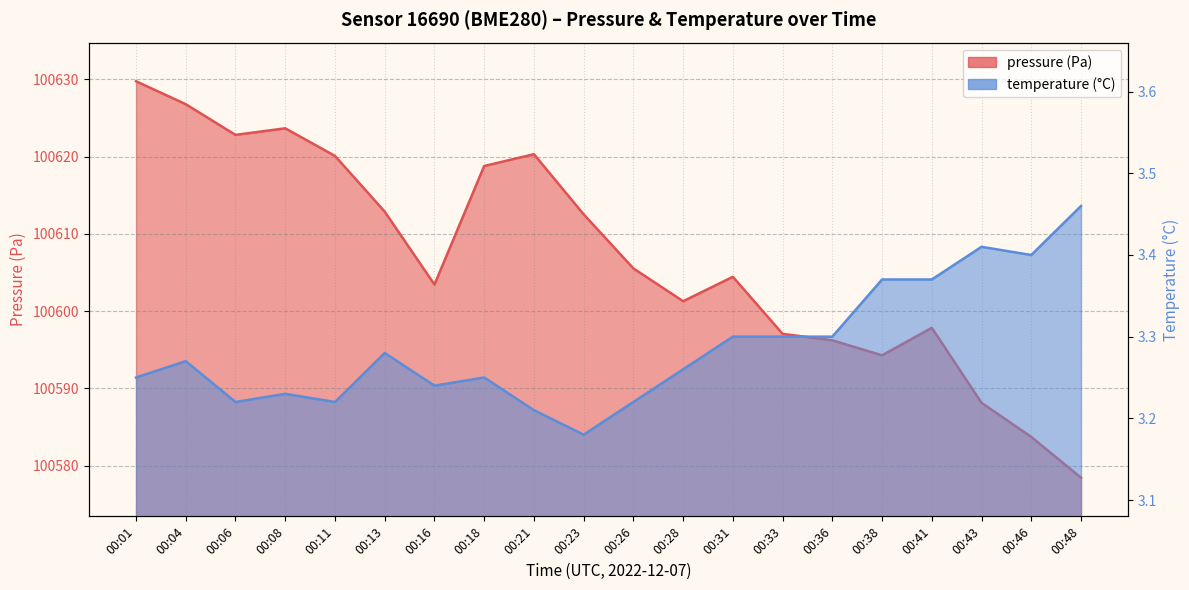

Reading left to right, extract all data points from this chart.

pressure: 00:01=100629.8	00:04=100626.8	00:06=100622.8	00:08=100623.7	00:11=100620.1	00:13=100612.9	00:16=100603.4	00:18=100618.8	00:21=100620.3	00:23=100612.5	00:26=100605.5	00:28=100601.3	00:31=100604.4	00:33=100597.1	00:36=100596.2	00:38=100594.3	00:41=100597.8	00:43=100588.1	00:46=100583.7	00:48=100578.4
temperature: 00:01=3.2	00:04=3.3	00:06=3.2	00:08=3.2	00:11=3.2	00:13=3.3	00:16=3.2	00:18=3.2	00:21=3.2	00:23=3.2	00:26=3.2	00:28=3.3	00:31=3.3	00:33=3.3	00:36=3.3	00:38=3.4	00:41=3.4	00:43=3.4	00:46=3.4	00:48=3.5